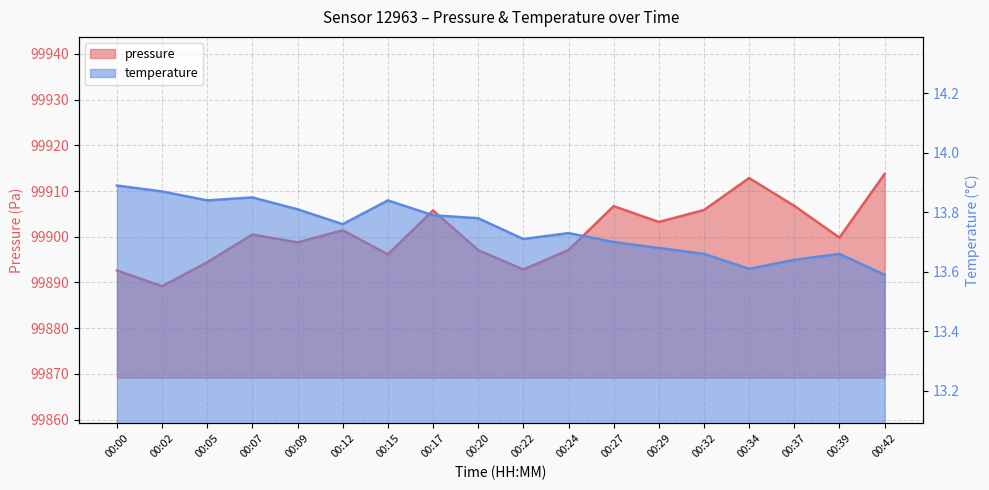

Reading left to right, transcribe all the data shown in this chart.

pressure: 99892.6	99889.2	99894.4	99900.5	99898.8	99901.4	99896.1	99905.8	99897.1	99892.8	99897.1	99906.7	99903.2	99905.8	99912.8	99906.8	99899.8	99913.7
temperature: 13.9	13.9	13.8	13.8	13.8	13.8	13.8	13.8	13.8	13.7	13.7	13.7	13.7	13.7	13.6	13.6	13.7	13.6